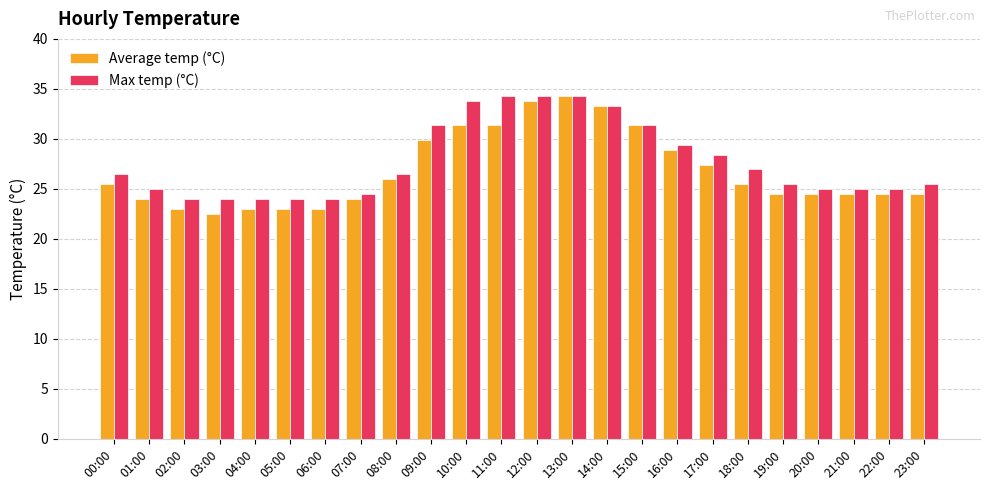

What is the spread (max minus min) of values at 16:00?

0.5